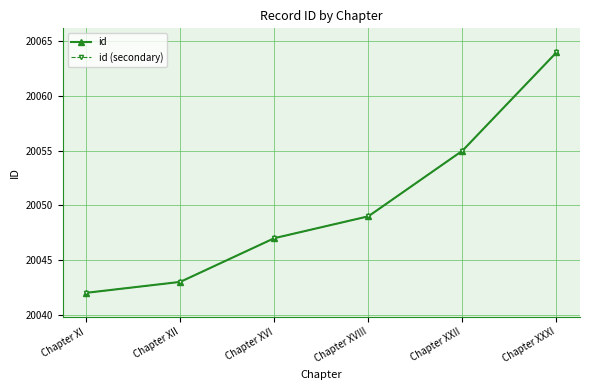

True or false: id and id (secondary) cross at least once.

False